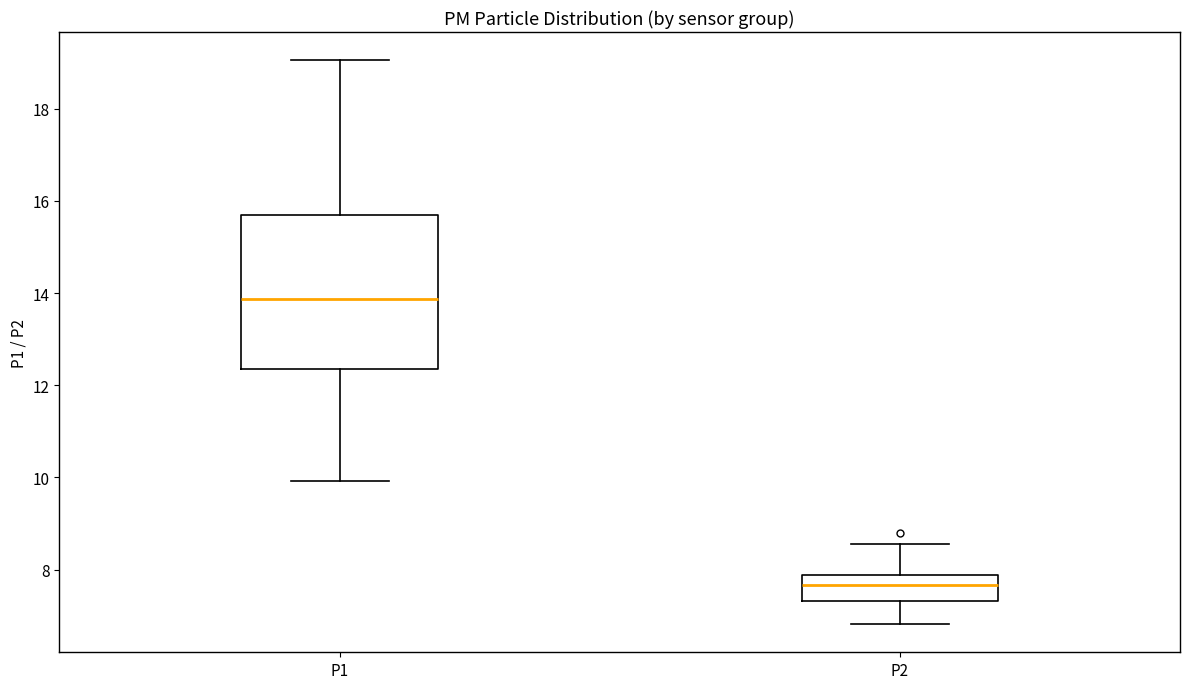

Where does the upper whisker of the box for P1 end on the y-axis? The values are not printed on the chart, so give them approximately, as read against the axis.

19.0